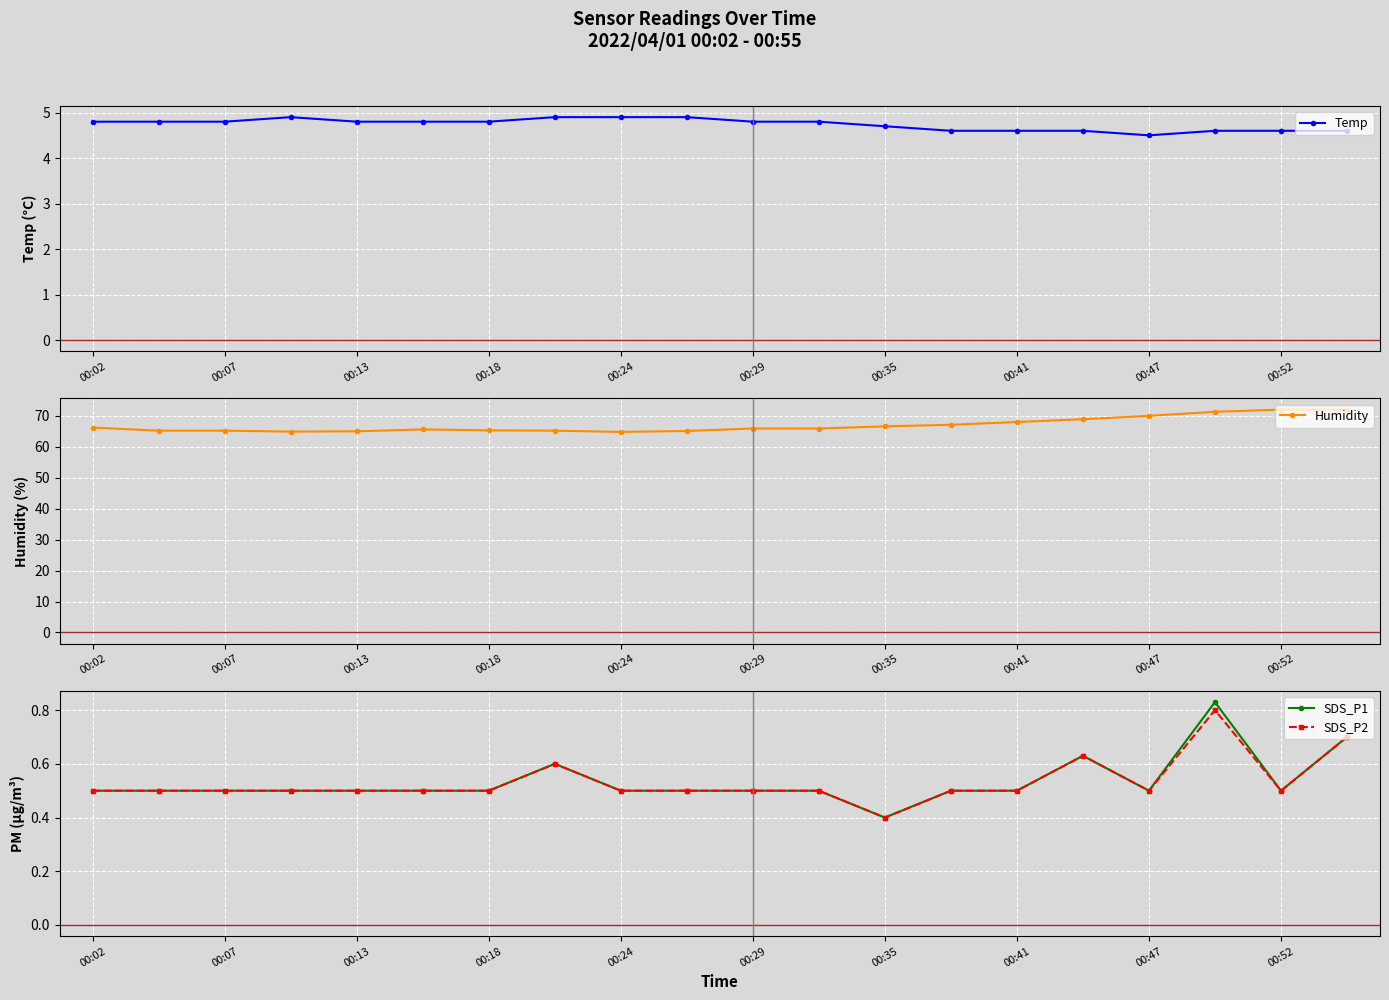

What is the maximum value for Humidity?

72.0